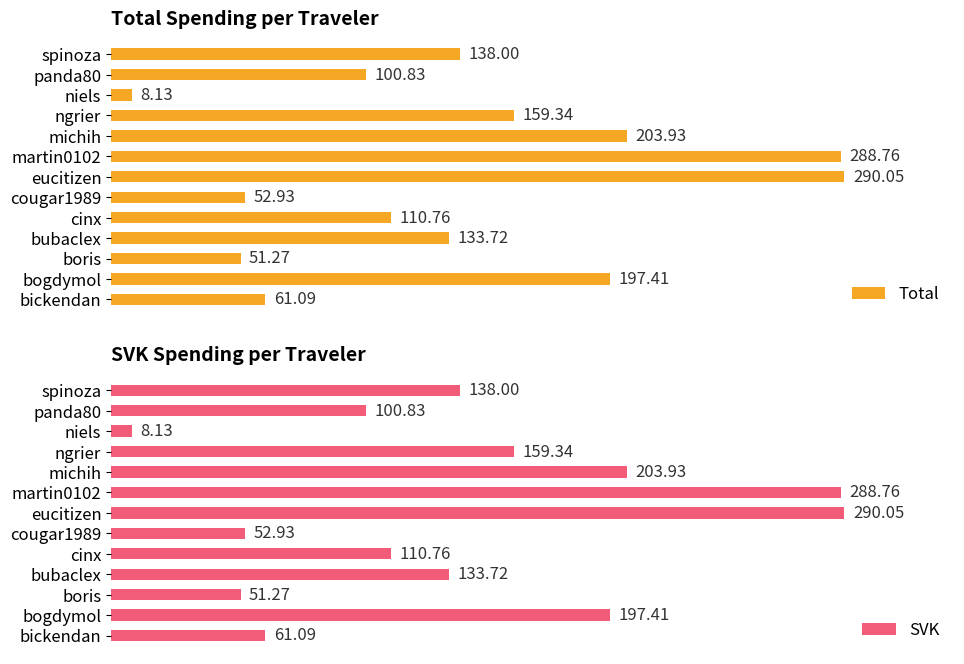

List the labels in order of Total value, largest first.

eucitizen, martin0102, michih, bogdymol, ngrier, spinoza, bubaclex, cinx, panda80, bickendan, cougar1989, boris, niels